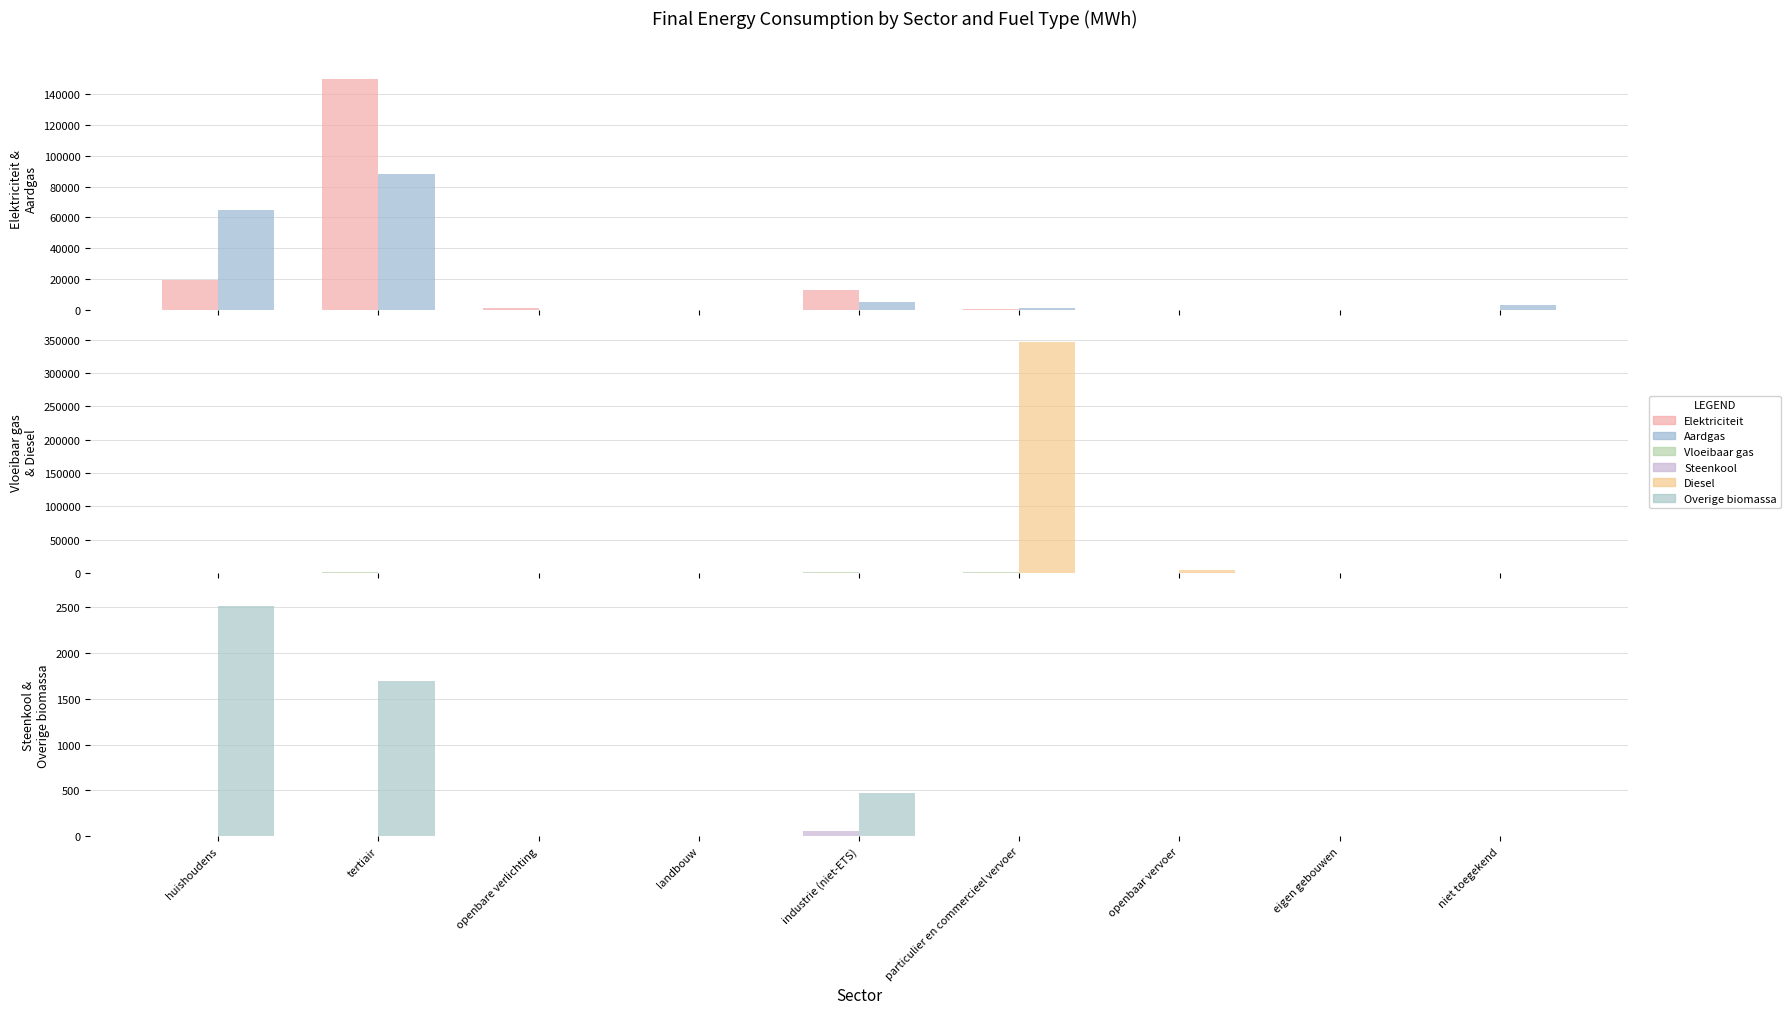

What position from the right is huishoudens?

9